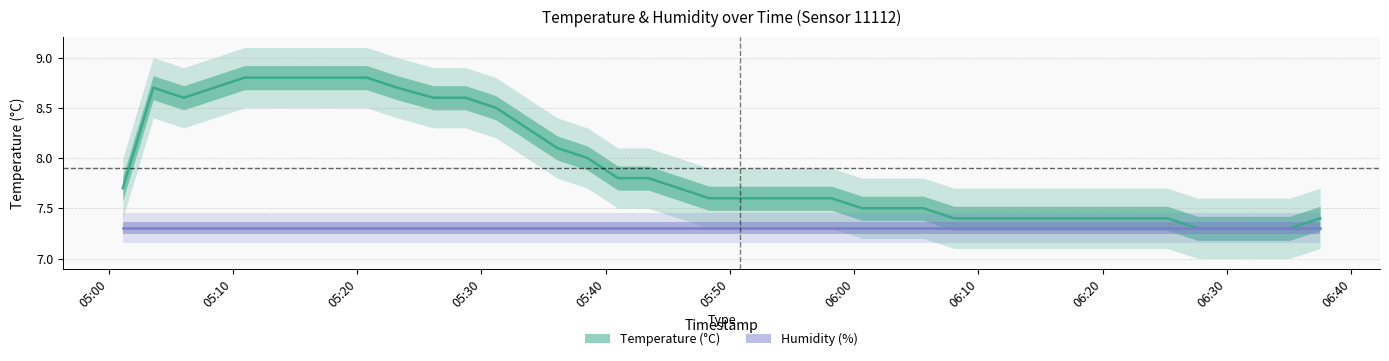

Rank the categories by value from lowest to highest.

2022-12-20T06:27:39, 2022-12-20T06:30:07, 2022-12-20T06:32:35, 2022-12-20T06:35:03, 2022-12-20T06:08:02, 2022-12-20T06:10:29, 2022-12-20T06:12:56, 2022-12-20T06:15:23, 2022-12-20T06:17:49, 2022-12-20T06:20:17, 2022-12-20T06:22:44, 2022-12-20T06:25:12, 2022-12-20T06:37:30, 2022-12-20T06:00:38, 2022-12-20T06:03:06, 2022-12-20T06:05:34, 2022-12-20T05:48:19, 2022-12-20T05:50:48, 2022-12-20T05:53:15, 2022-12-20T05:55:43, 2022-12-20T05:58:10, 2022-12-20T05:01:08, 2022-12-20T05:45:53, 2022-12-20T05:40:59, 2022-12-20T05:43:26, 2022-12-20T05:38:32, 2022-12-20T05:36:06, 2022-12-20T05:33:38, 2022-12-20T05:31:10, 2022-12-20T05:06:02, 2022-12-20T05:26:08, 2022-12-20T05:28:43, 2022-12-20T05:03:35, 2022-12-20T05:08:29, 2022-12-20T05:23:13, 2022-12-20T05:10:56, 2022-12-20T05:13:22, 2022-12-20T05:15:50, 2022-12-20T05:18:18, 2022-12-20T05:20:46